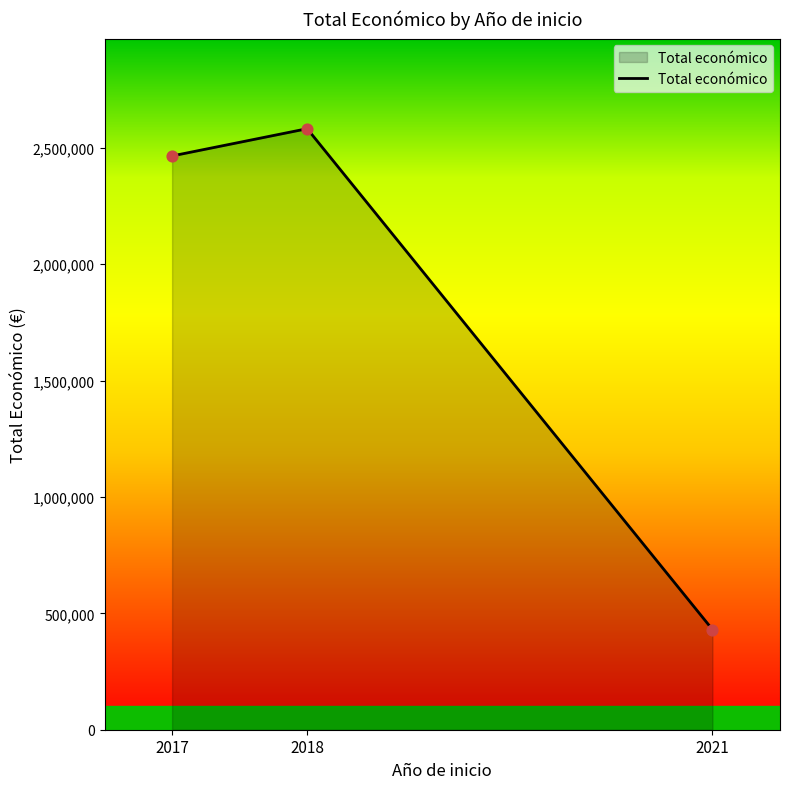

What is the lowest value of the Total económico series?

430411.0